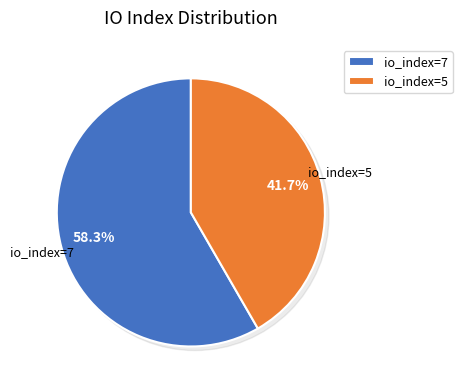

To the nearest percent, what portion does io_index=5 represent?

42%